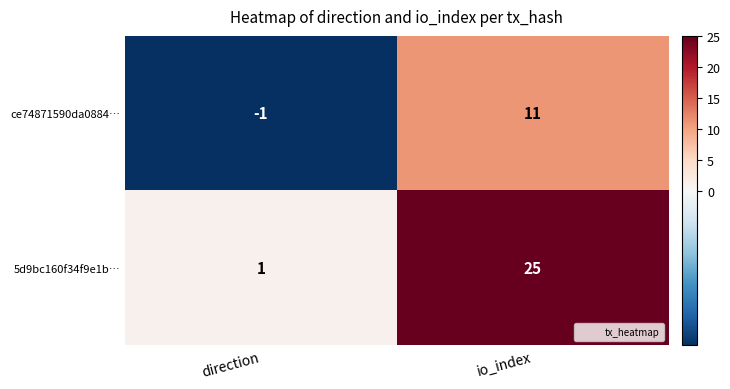

The 5d9bc160f34f9e1b… series shows 0 at direction. True or false?

False